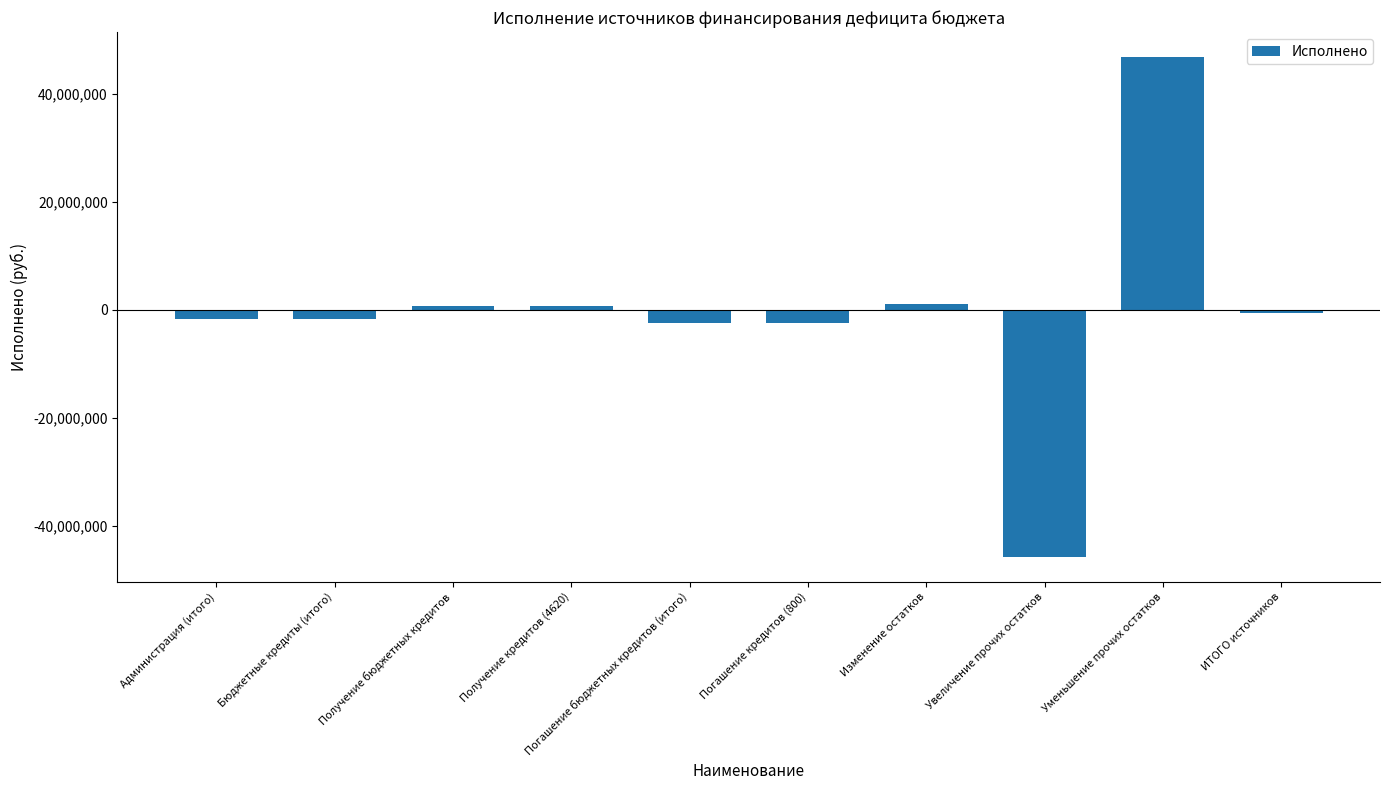

What is the sum of the values at Увеличение прочих остатков and Получение бюджетных кредитов?

-45049838.6